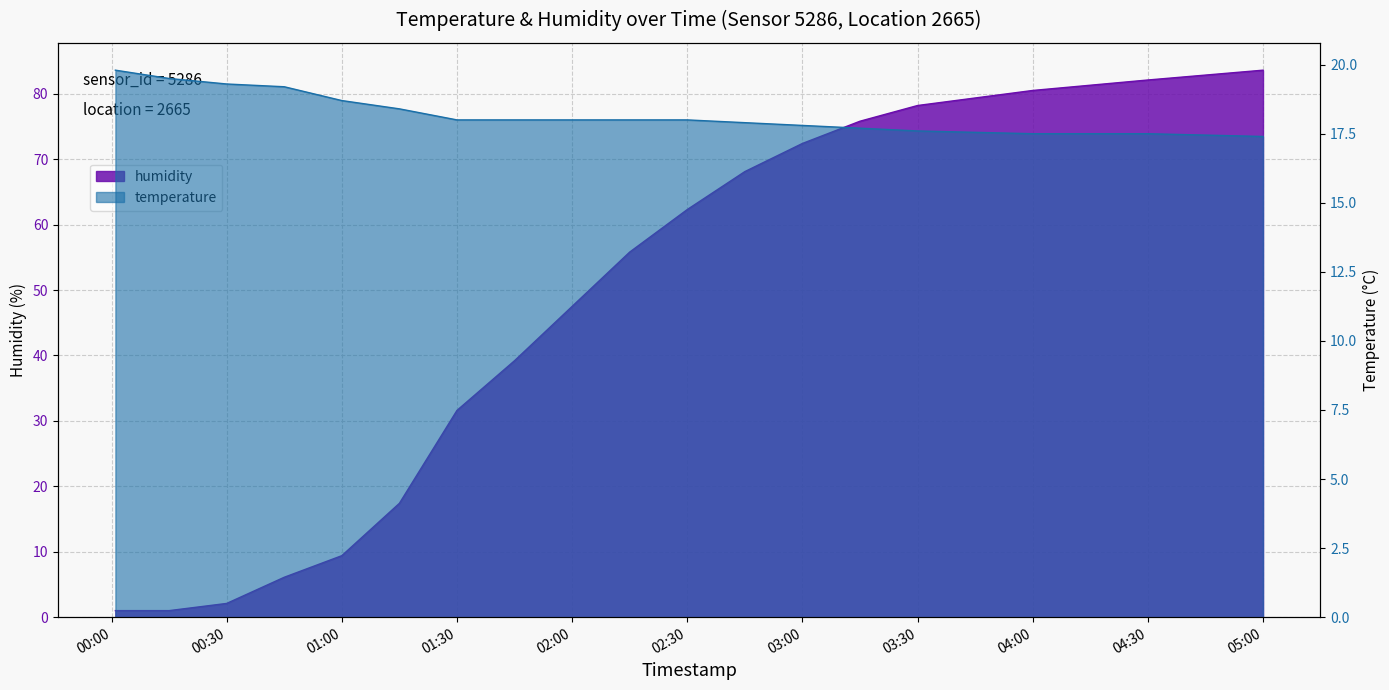

Which series ends up on top after the final intersection of temperature and humidity?

humidity